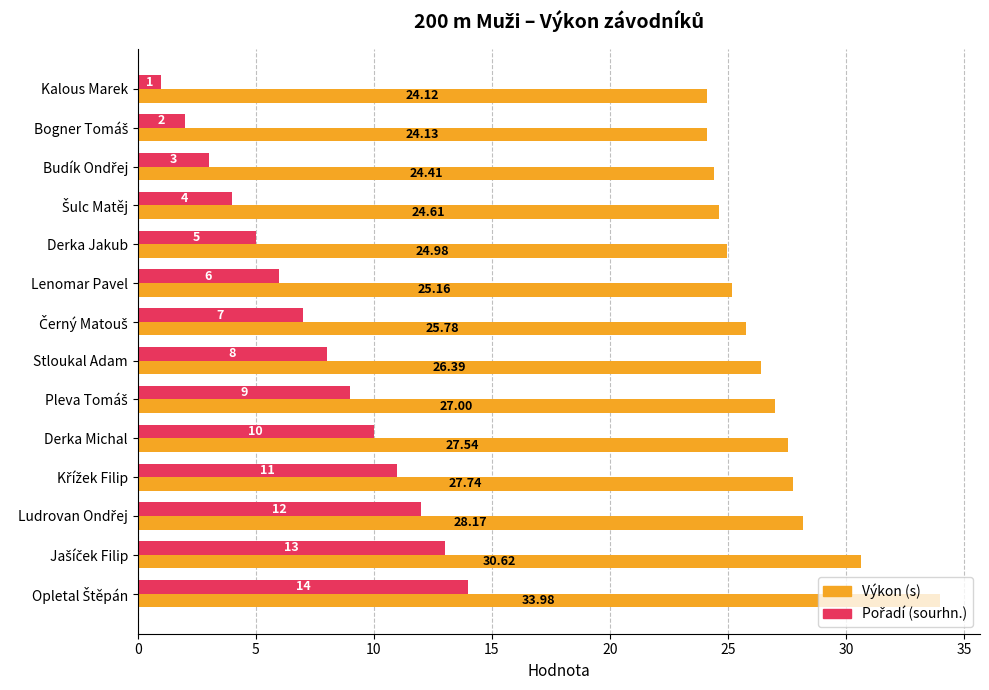

What is the total value across all series at Derka Jakub?

30.0